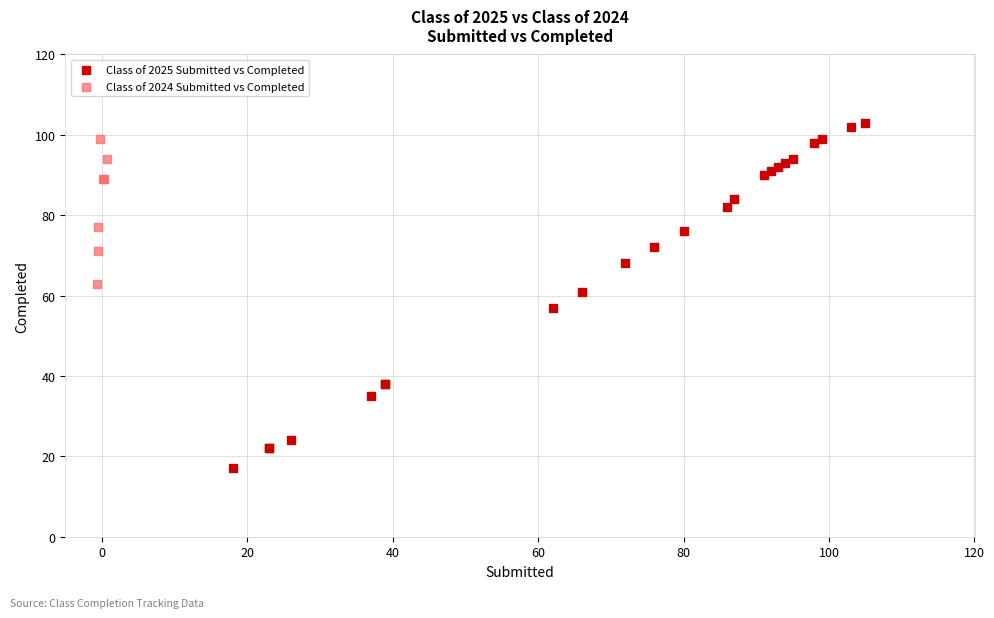

Which series has the largest Y range (max minus min)?

Class of 2025 Submitted vs Completed